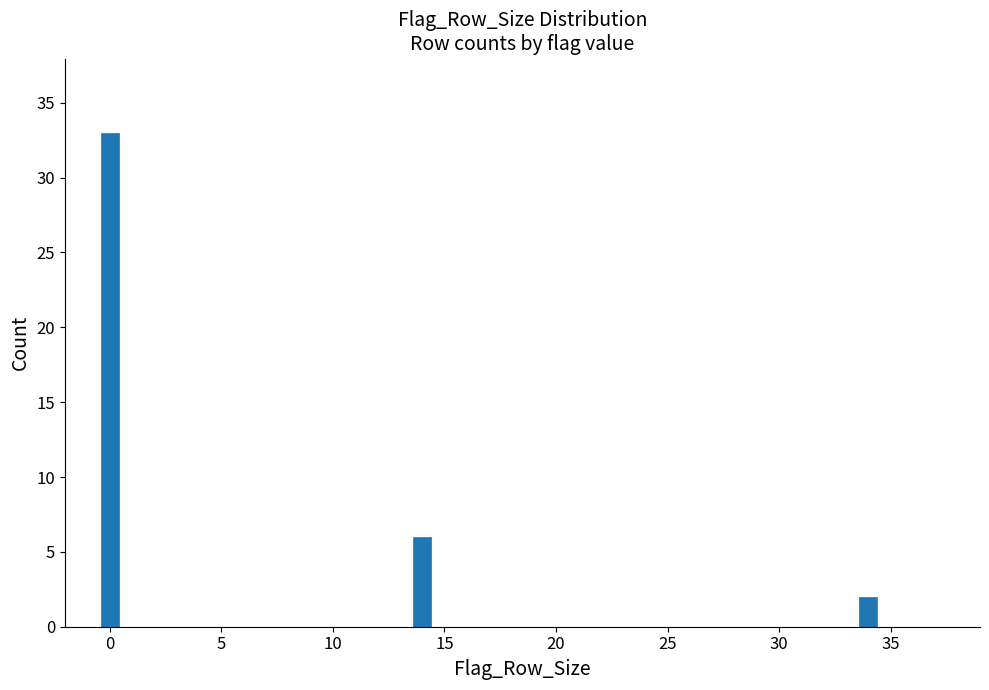

Reading left to right, list all the values displayed in this chart.

0=33	15=6	35=2